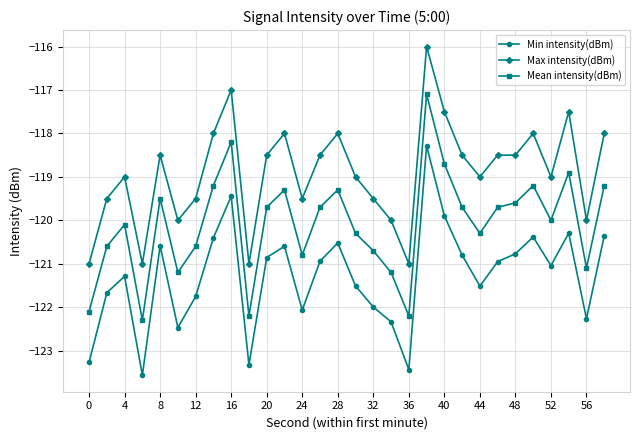

What is the difference between the maximum and minimum values in the Max intensity(dBm) series?

5.0